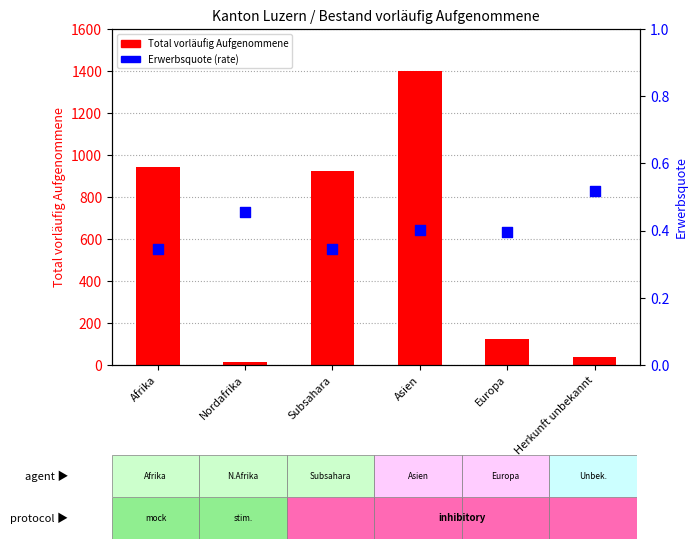

At which category is the sum across all series the highest?

Asien